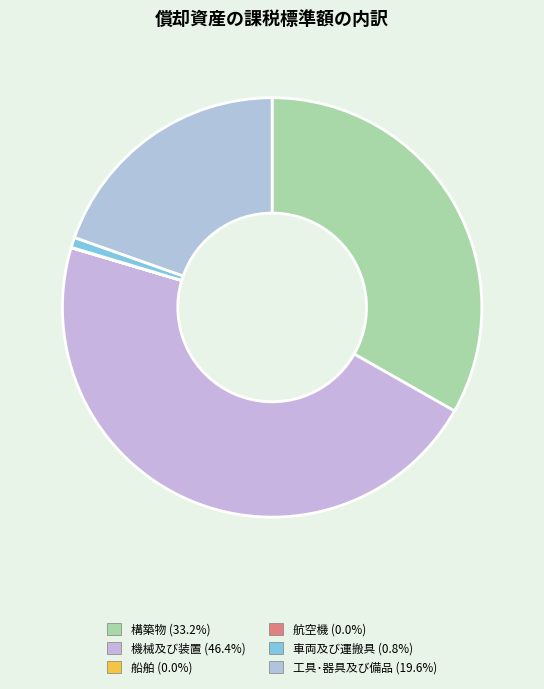

Is there any slice that represents more than half of the pie?

No